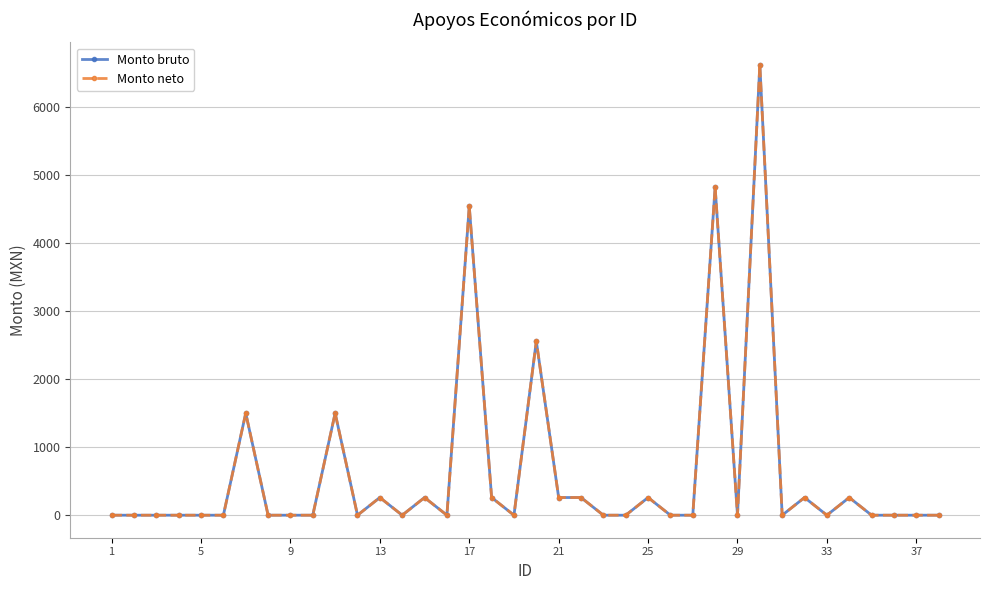

Does the chart have visible grid lines?

Yes